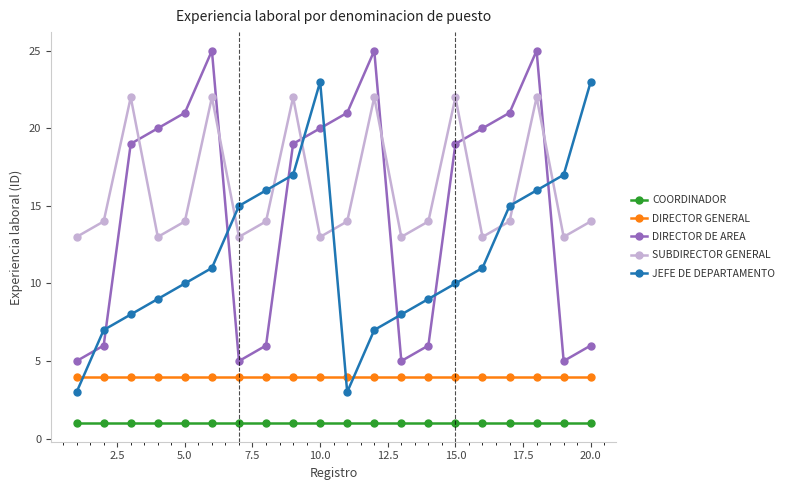

How many times do JEFE DE DEPARTAMENTO and SUBDIRECTOR GENERAL cross each other?

7